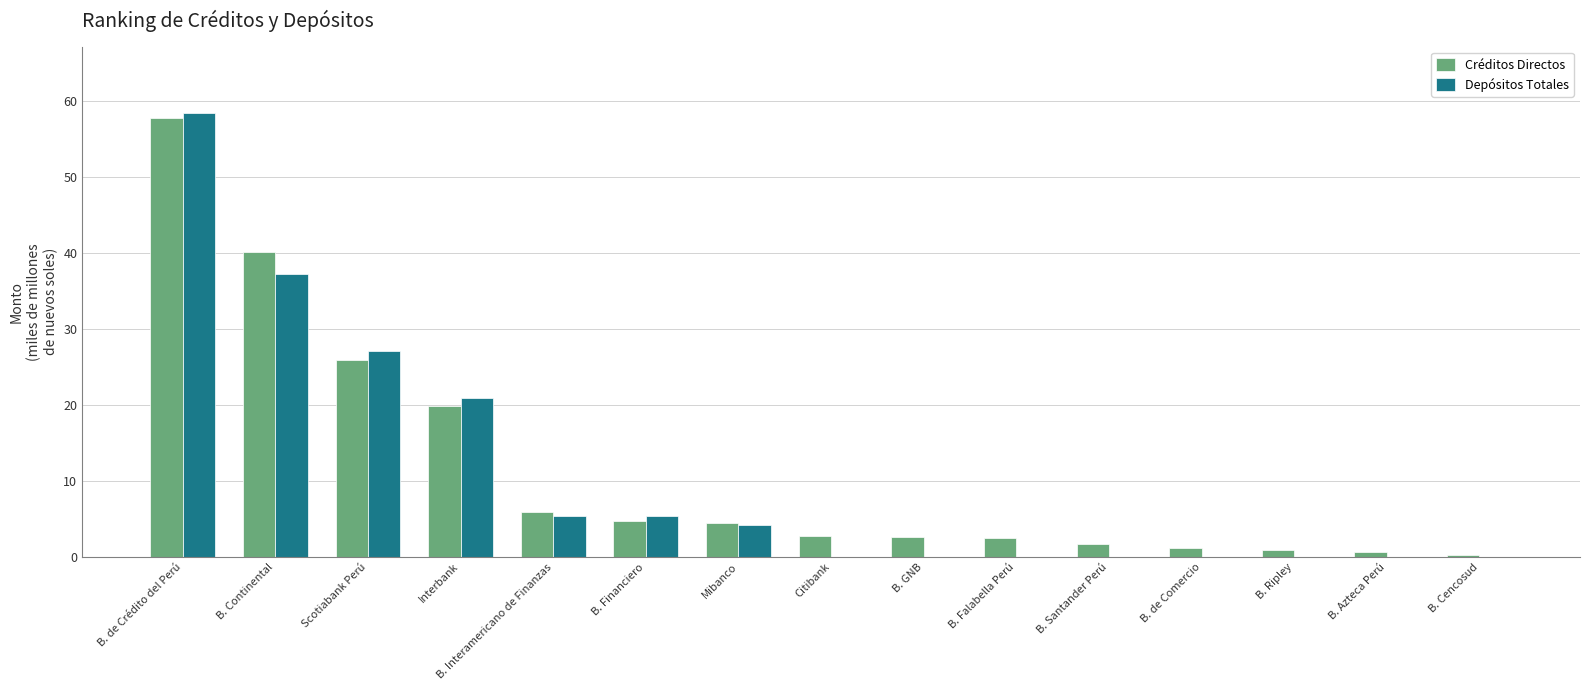

Between Interbank and B. Cencosud, which series saw the biggest shift?

Depósitos Totales